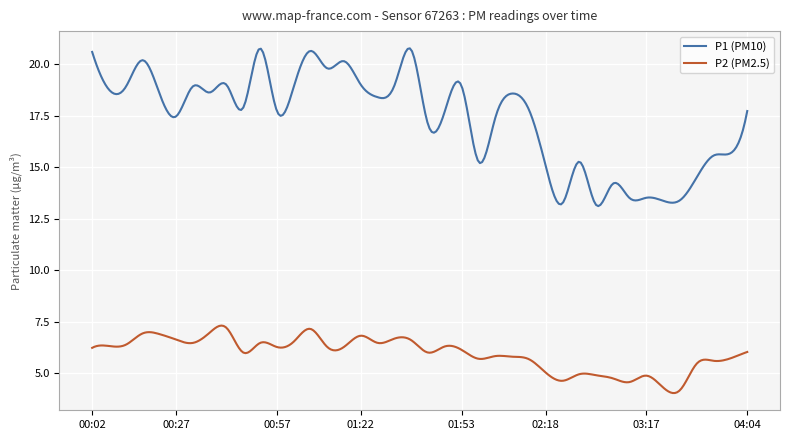

Which series has the widest spread of values?

P1 (PM10)